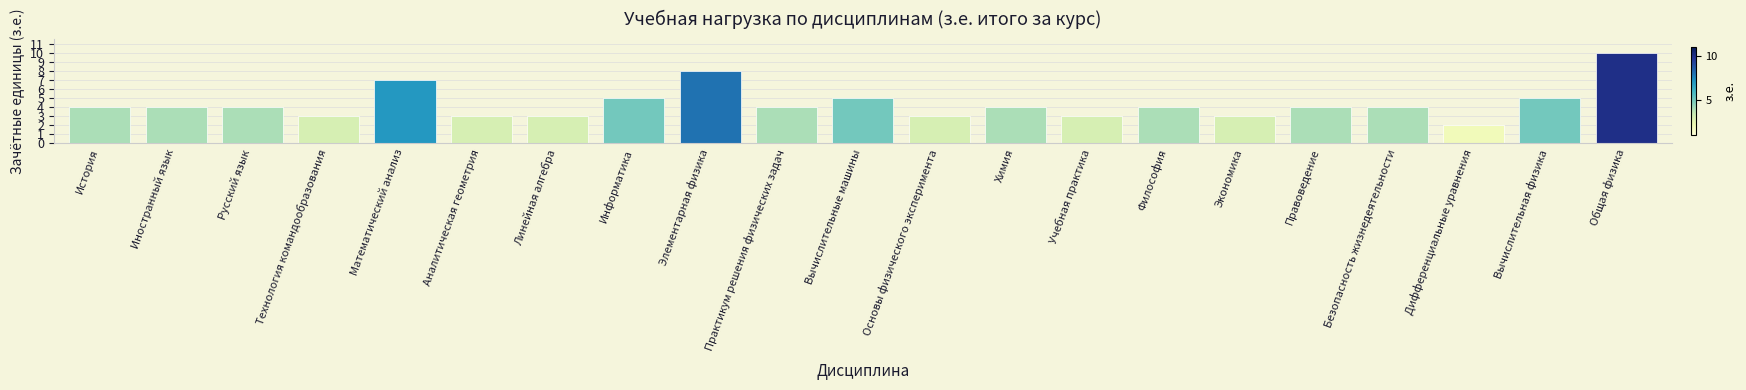

What is the label of the 16th bar from the left?

Экономика